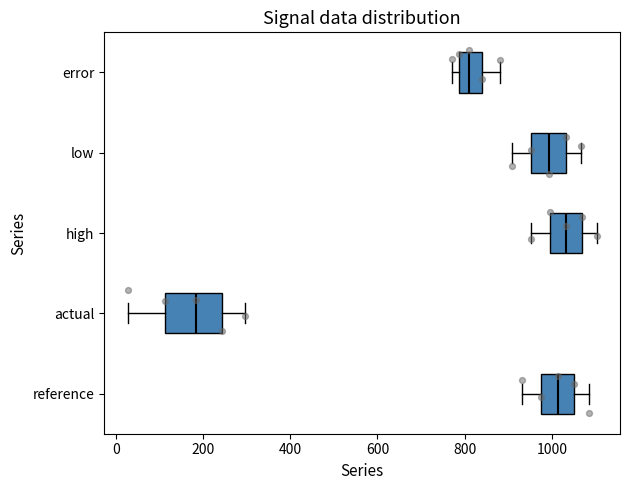

Which box is the widest, from its left edge to its right edge?

actual